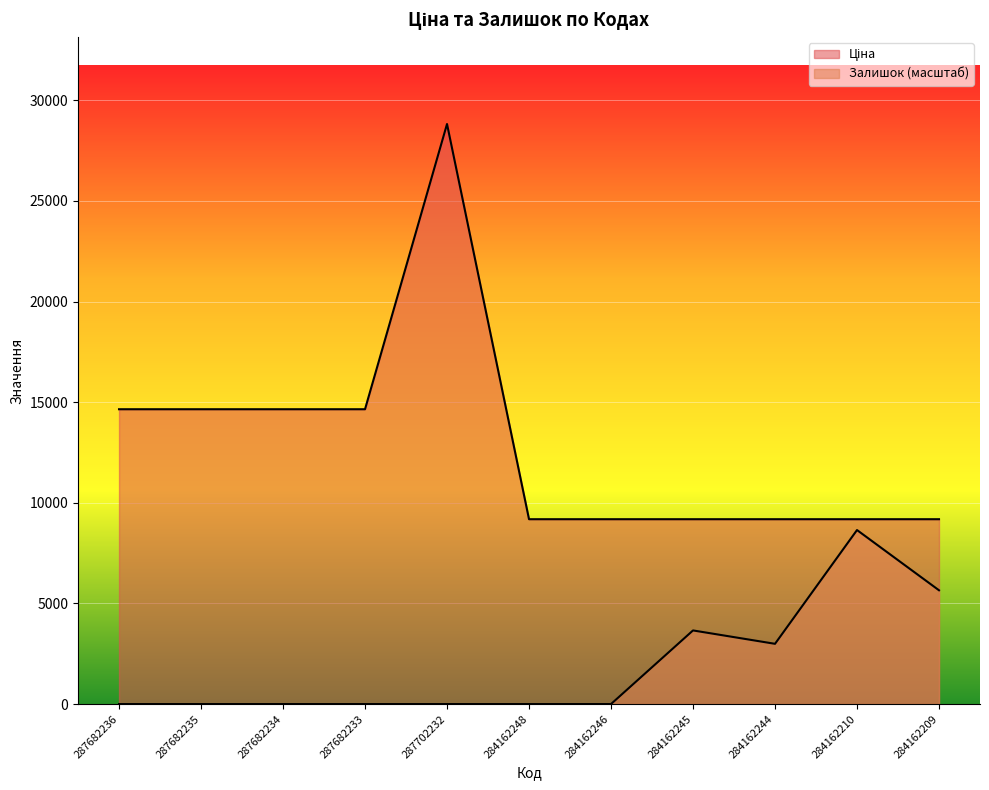

What are all the series names shown in the legend?

Ціна, Залишок